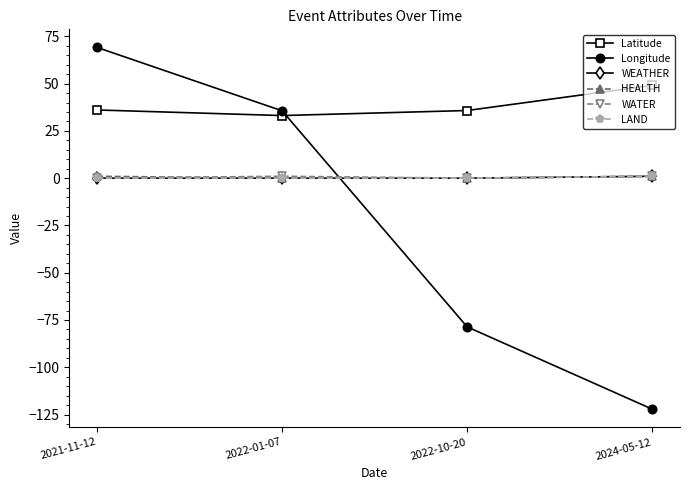

True or false: HEALTH has more than 1 interior local peaks.

False